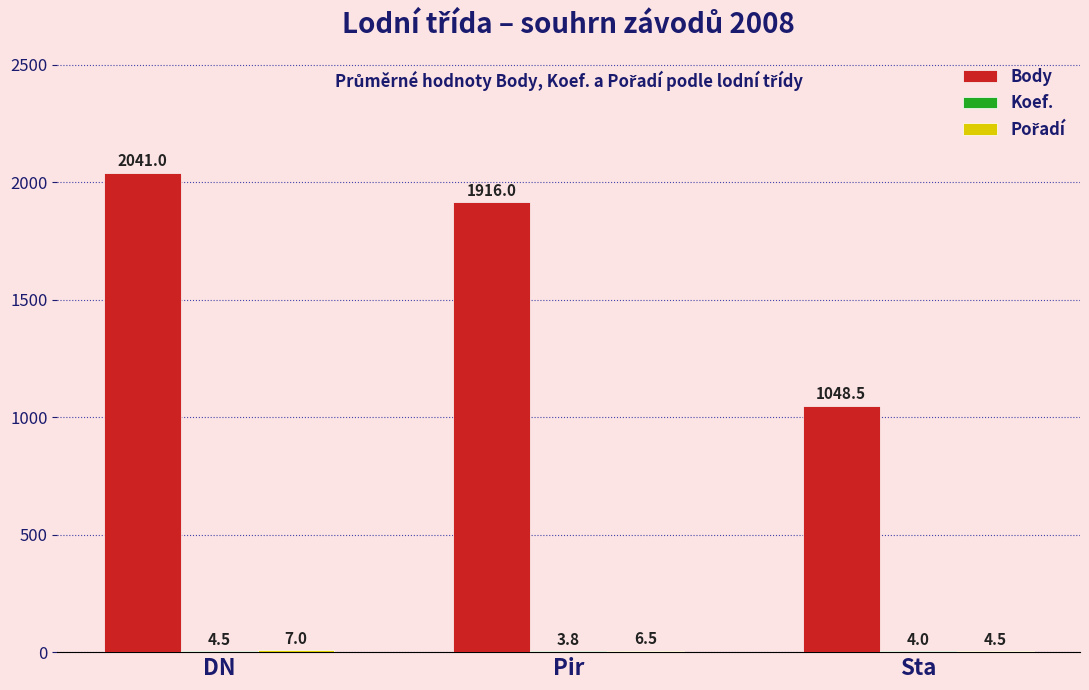

True or false: Body has a value of 2835.2 at DN.

False